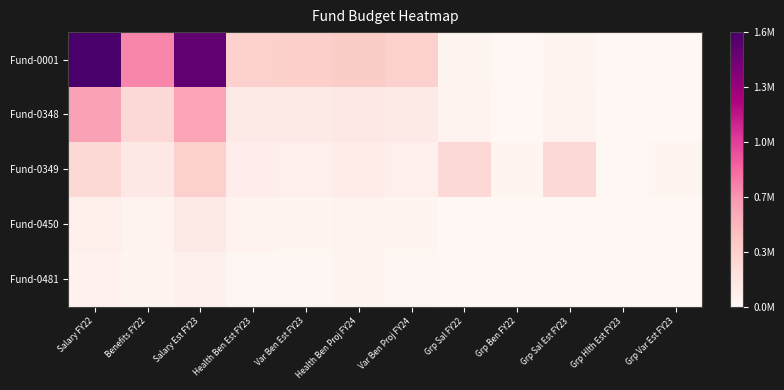

At Grp Var Est FY23, list the series in order from smallest to largest.

Fund-0450, Fund-0481, Fund-0001, Fund-0348, Fund-0349